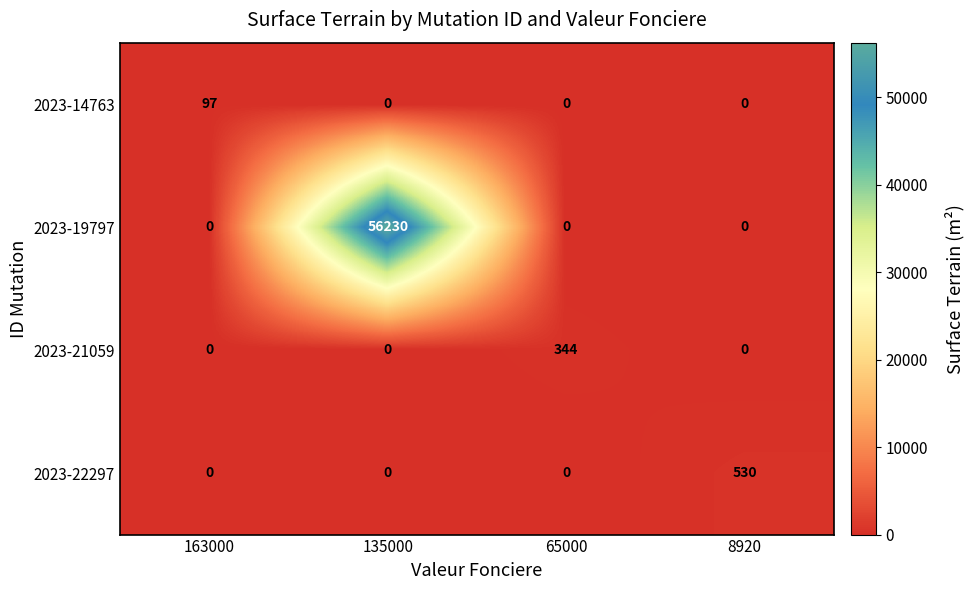

What is the difference between the maximum and minimum values in the 2023-19797 series?

56230